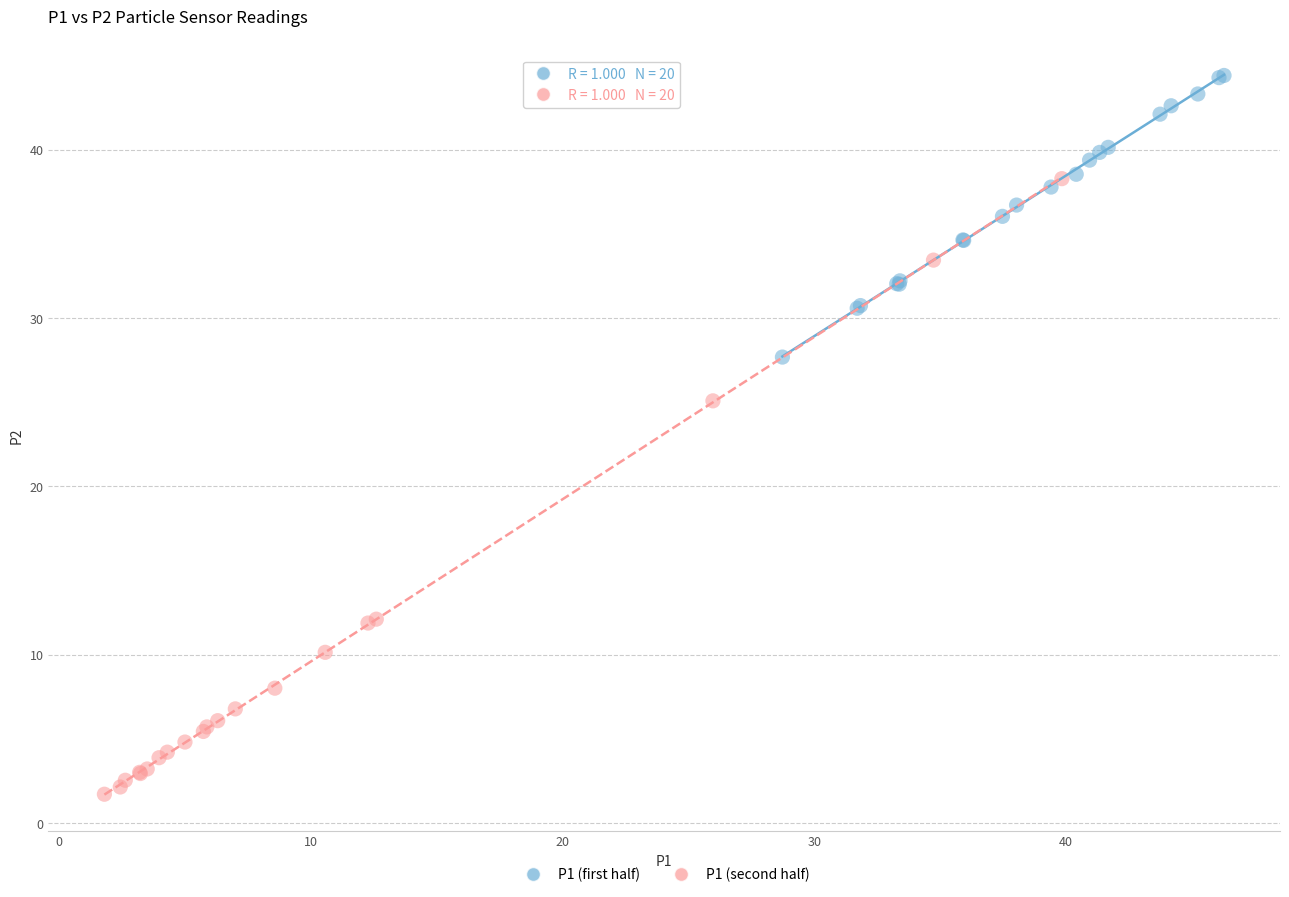

Which series has the largest Y range (max minus min)?

P1 (second half)